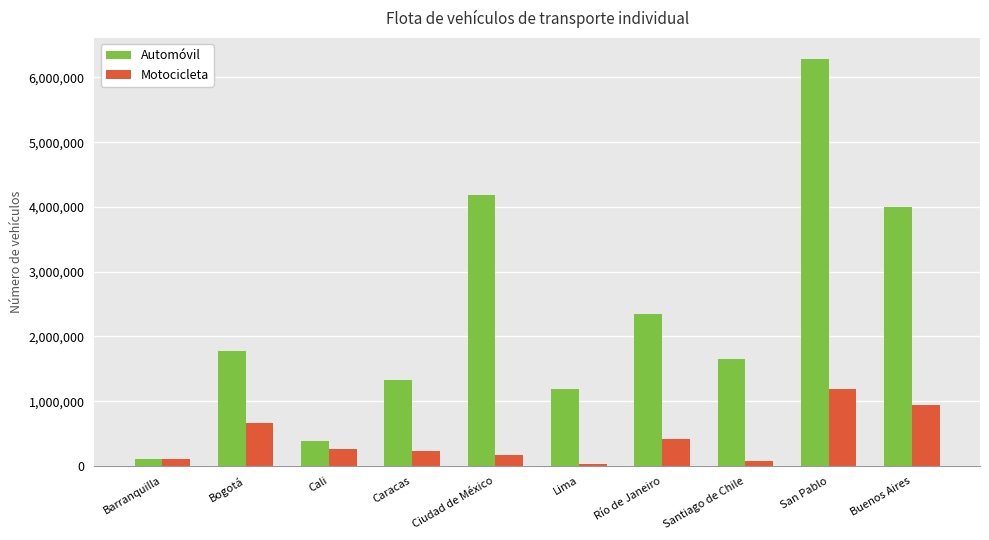

Which series has the widest spread of values?

Automóvil